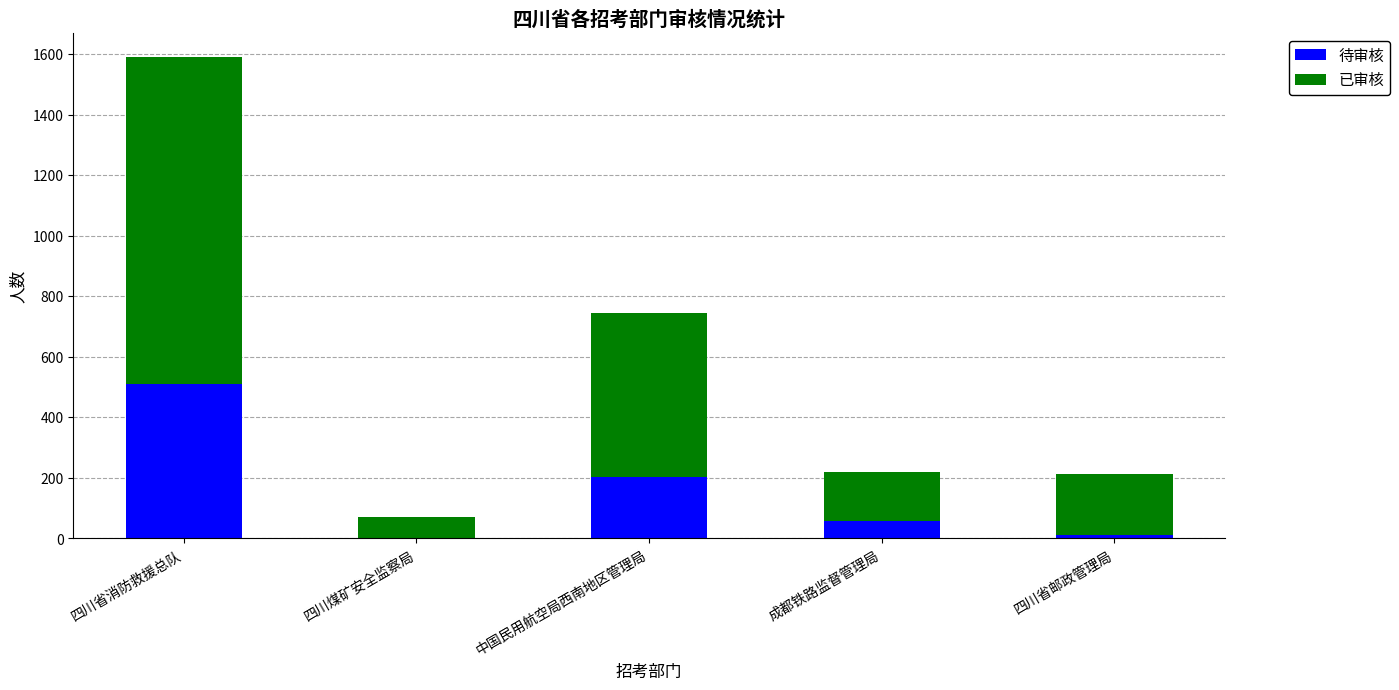

Is it true that 待审核 equals 204 at 中国民用航空局西南地区管理局?

True